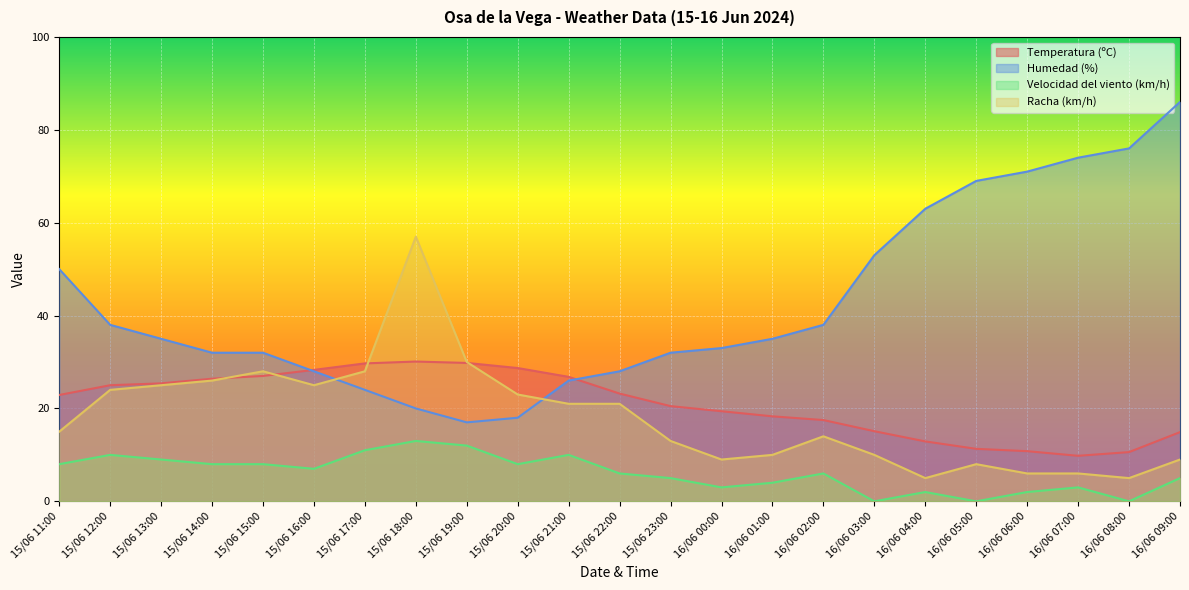

At which category is the sum across all series the highest?

15/06 18:00